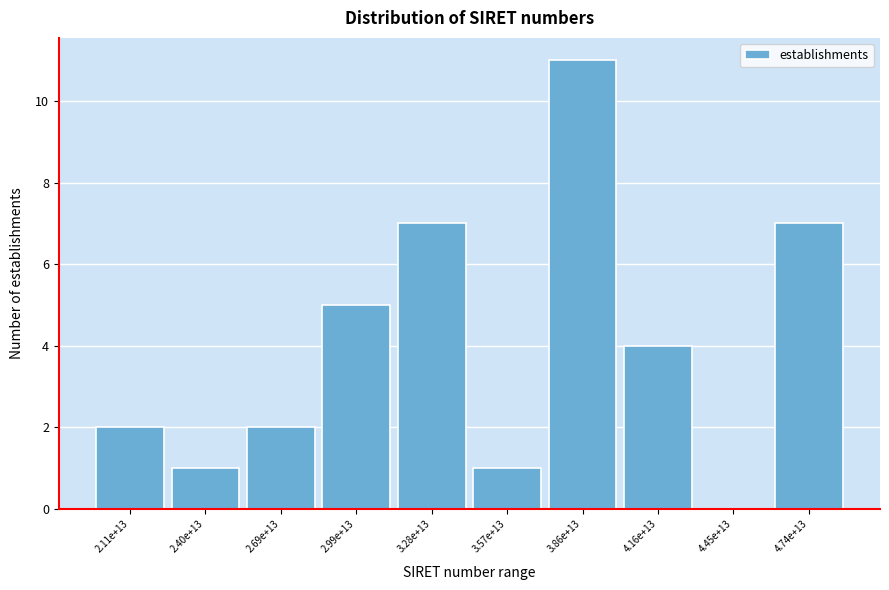

Reading right to left, transcribe all the data shown in this chart.

4.74e+13=7	4.45e+13=0	4.16e+13=4	3.86e+13=11	3.57e+13=1	3.28e+13=7	2.99e+13=5	2.69e+13=2	2.40e+13=1	2.11e+13=2